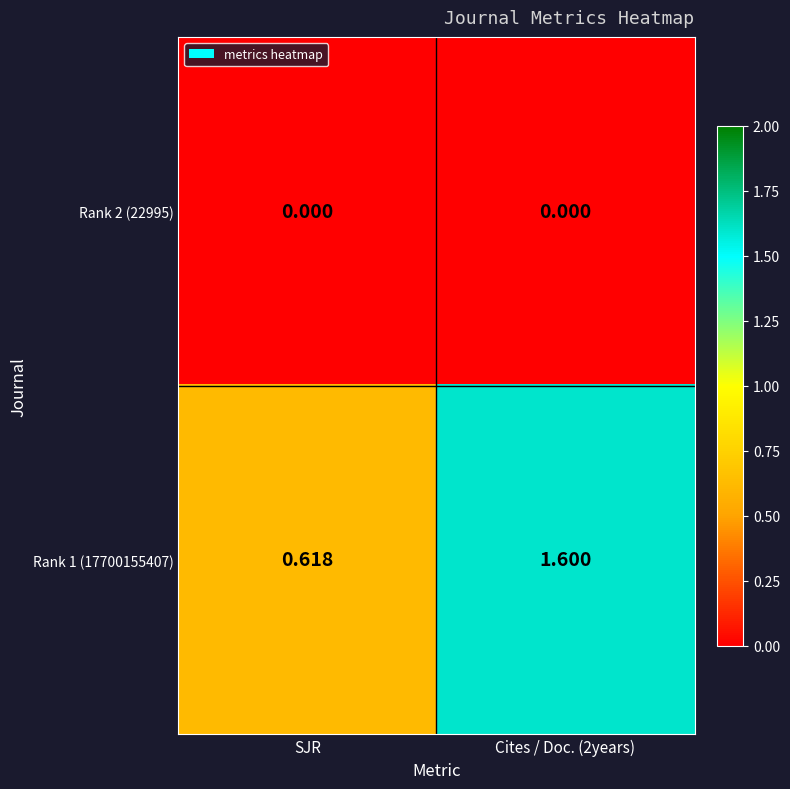

Which series changed the most between SJR and Cites / Doc. (2years)?

Rank 1 (17700155407)